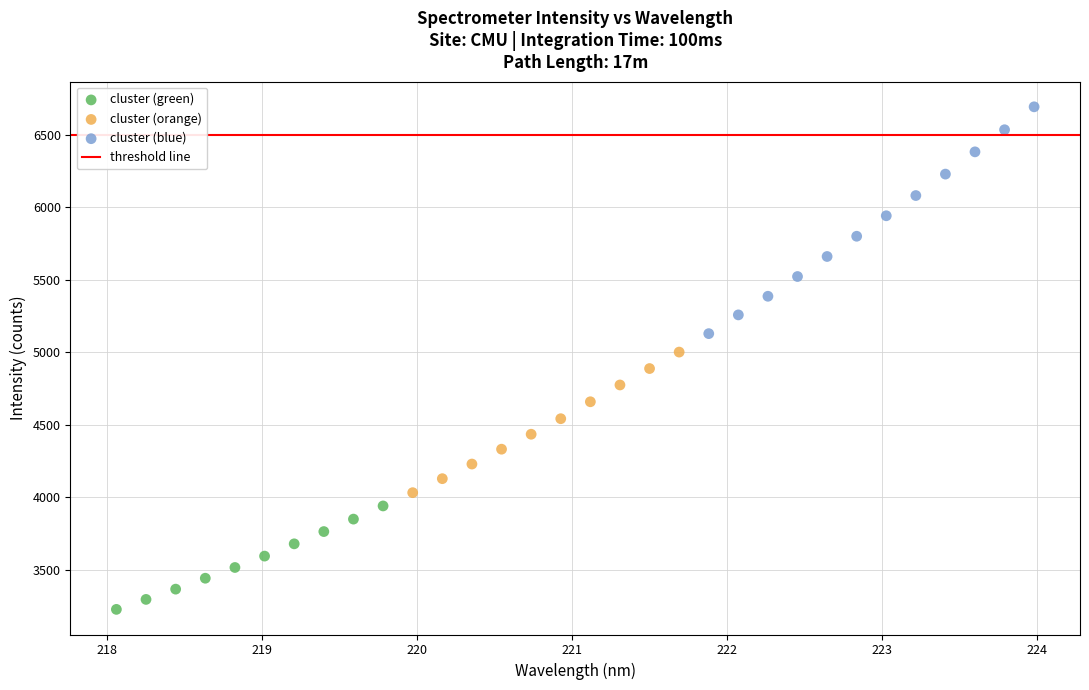

Which series has the largest Y range (max minus min)?

cluster (blue)